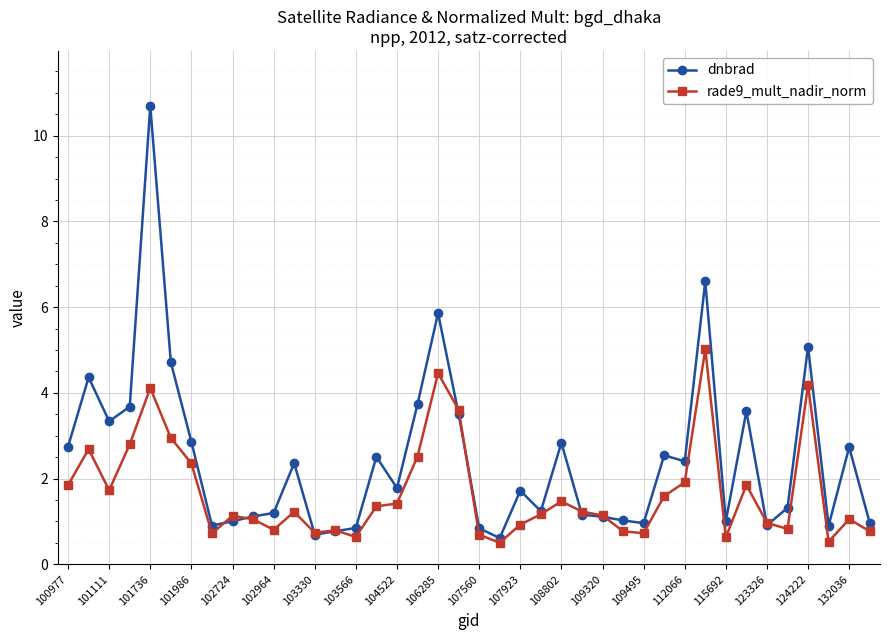

What is the value of the rade9_mult_nadir_norm point at the 2nd from the left?

2.7